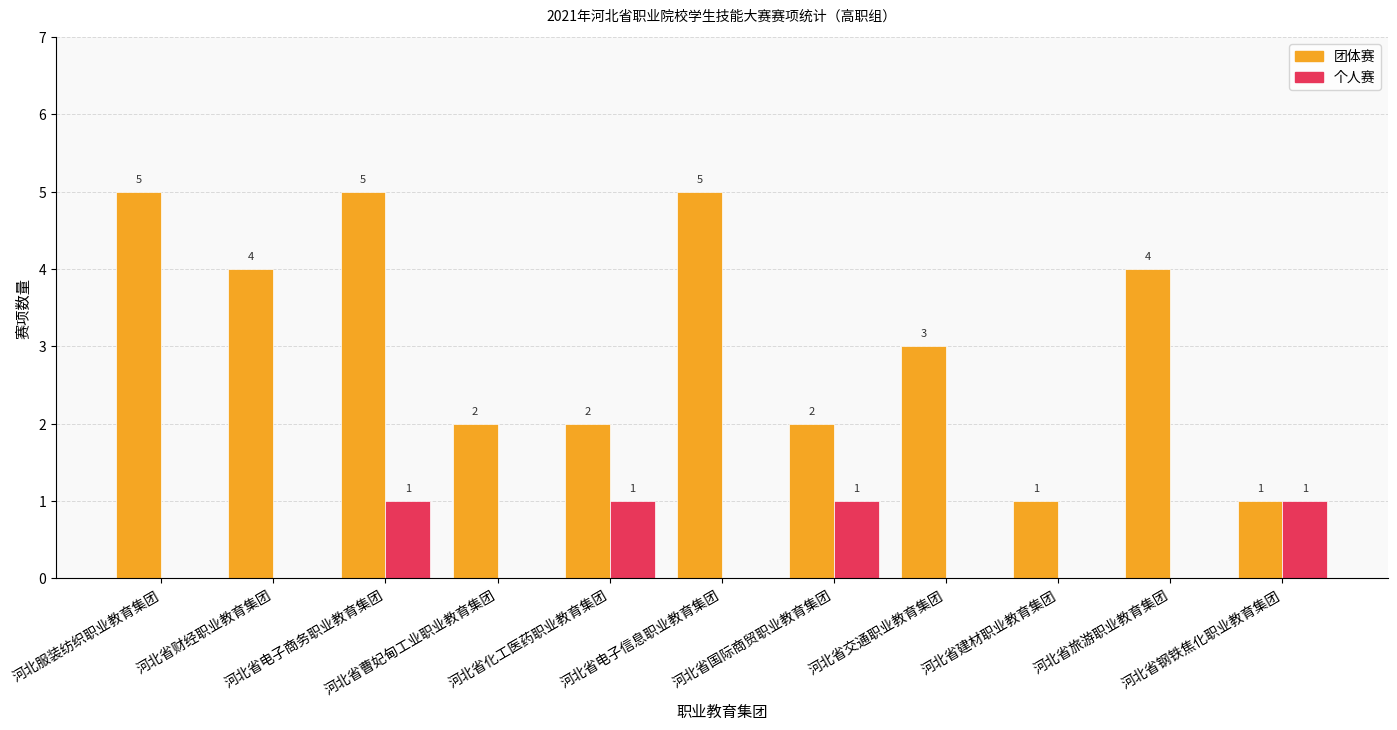

True or false: 团体赛 has a value of 3 at 河北省交通职业教育集团.

True